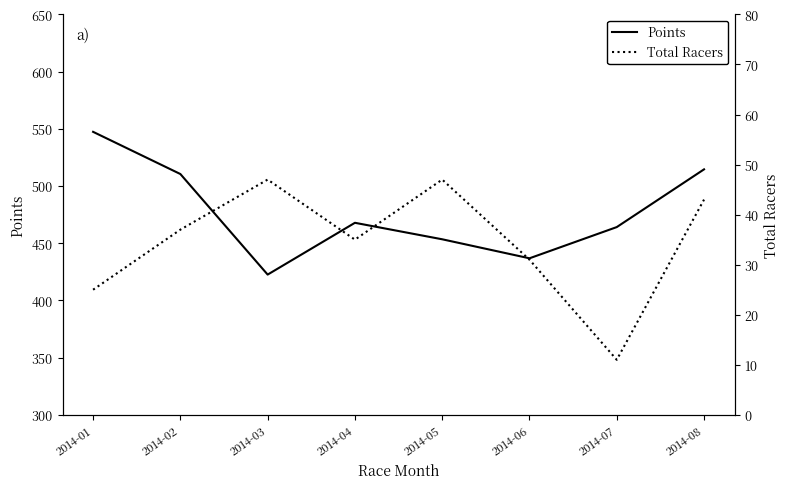

How many values in the Points series are below 467?

4